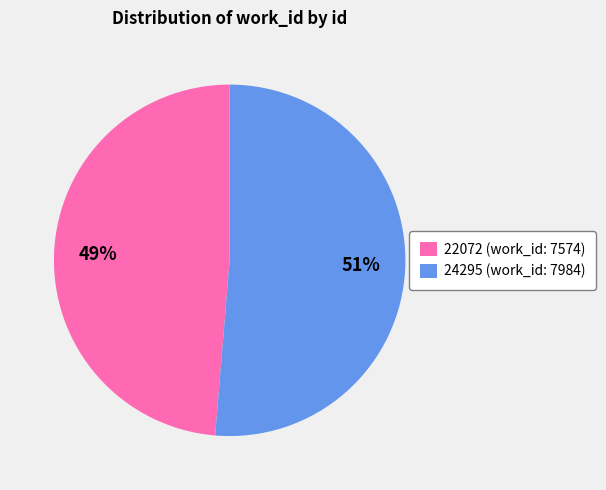

Do 22072 and 24295 together represent more than half of the pie?

Yes